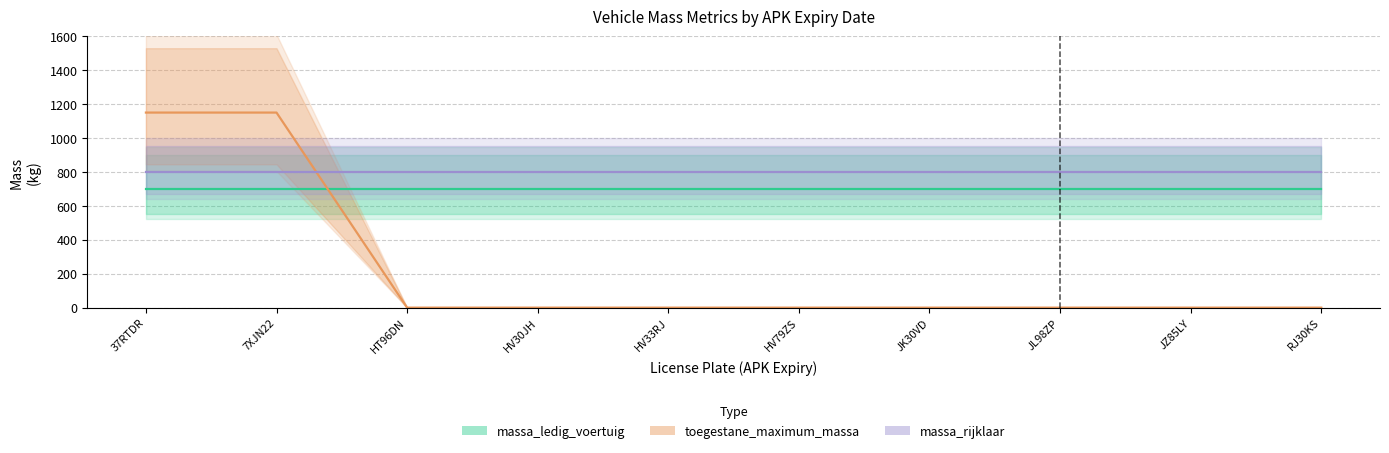

True or false: massa_ledig_voertuig has a value of 700 at 7XJN22.

True